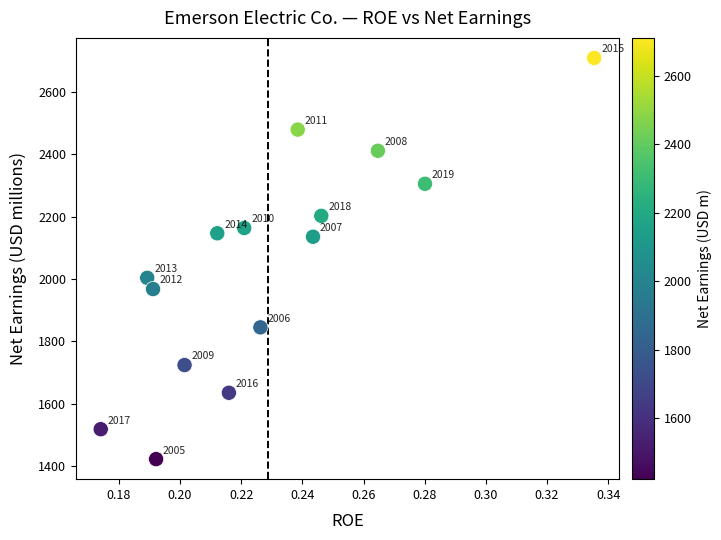

What is the range of Y values (max minus min)?

1288